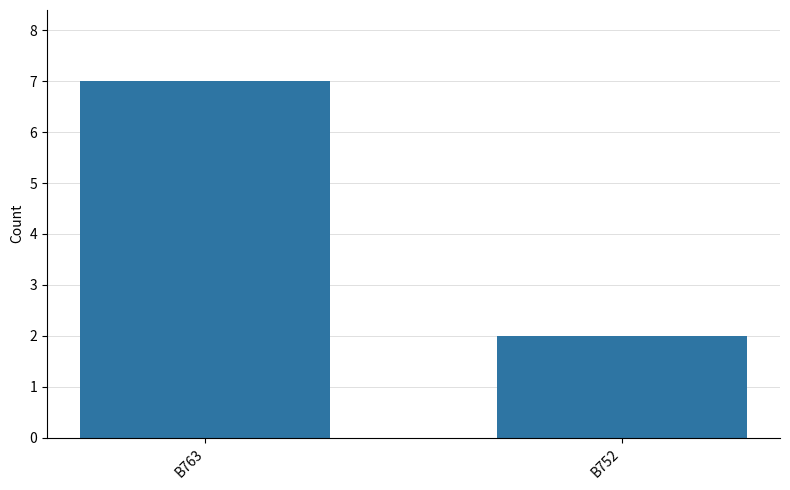

What is the value of the 2nd bar from the left?

2